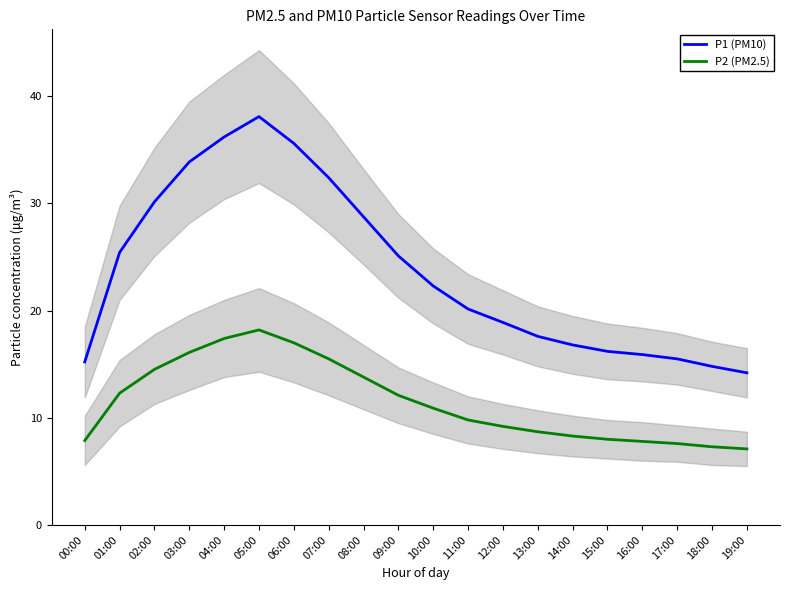

What are all the series names shown in the legend?

P1 (PM10), P2 (PM2.5)